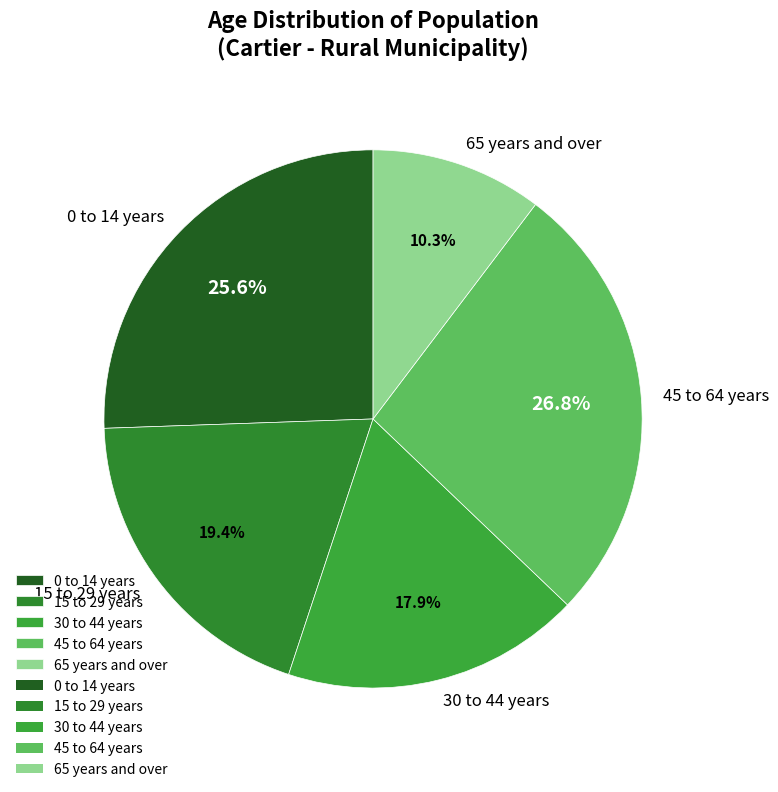

Rank the categories by value from lowest to highest.

65 years and over, 30 to 44 years, 15 to 29 years, 0 to 14 years, 45 to 64 years